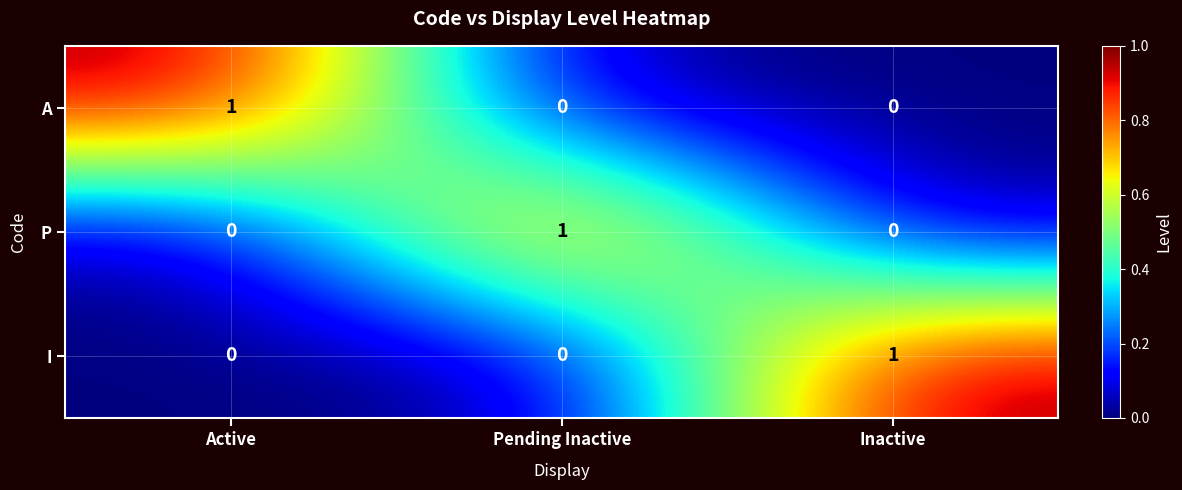

At how many categories does at least one series exceed 0?

3